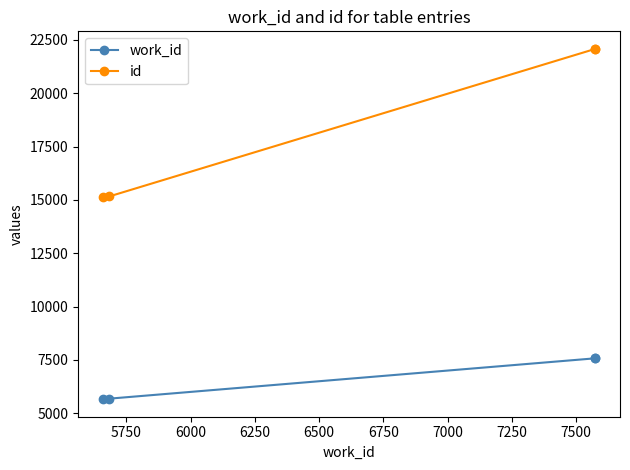

What is the difference between the maximum and minimum values in the work_id series?

1917